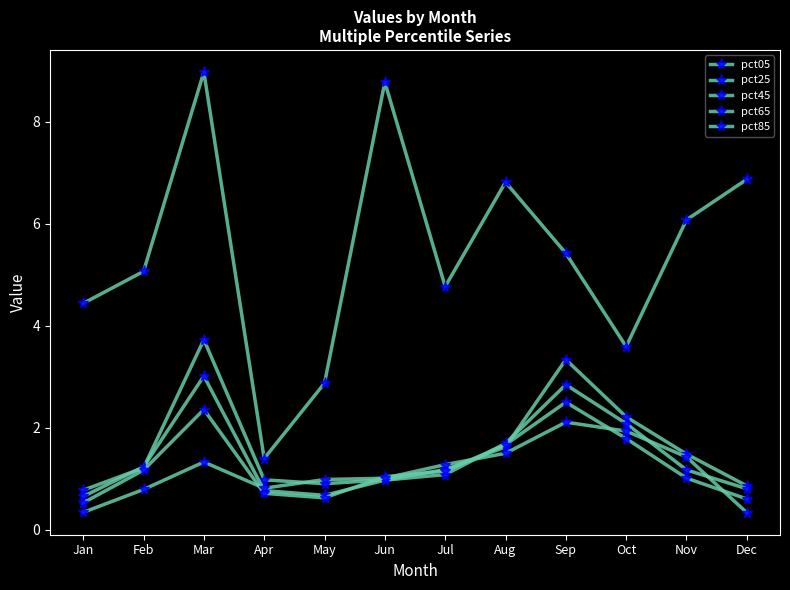

True or false: pct45 and pct05 cross at least once.

False